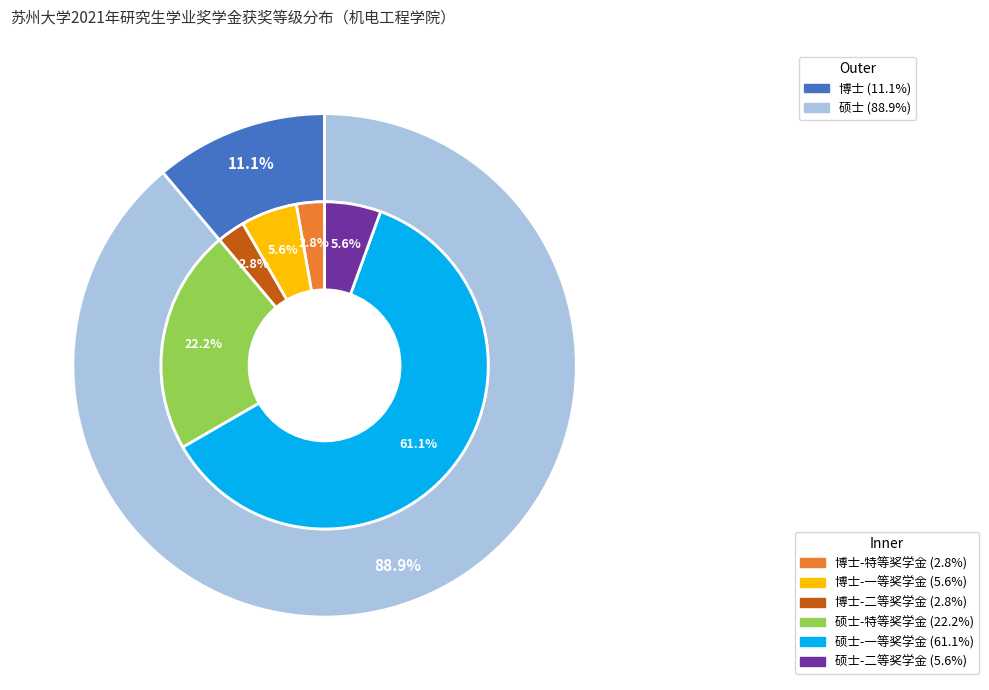

Rank the categories by value from lowest to highest.

二等奖学金, 特等奖学金, 一等奖学金